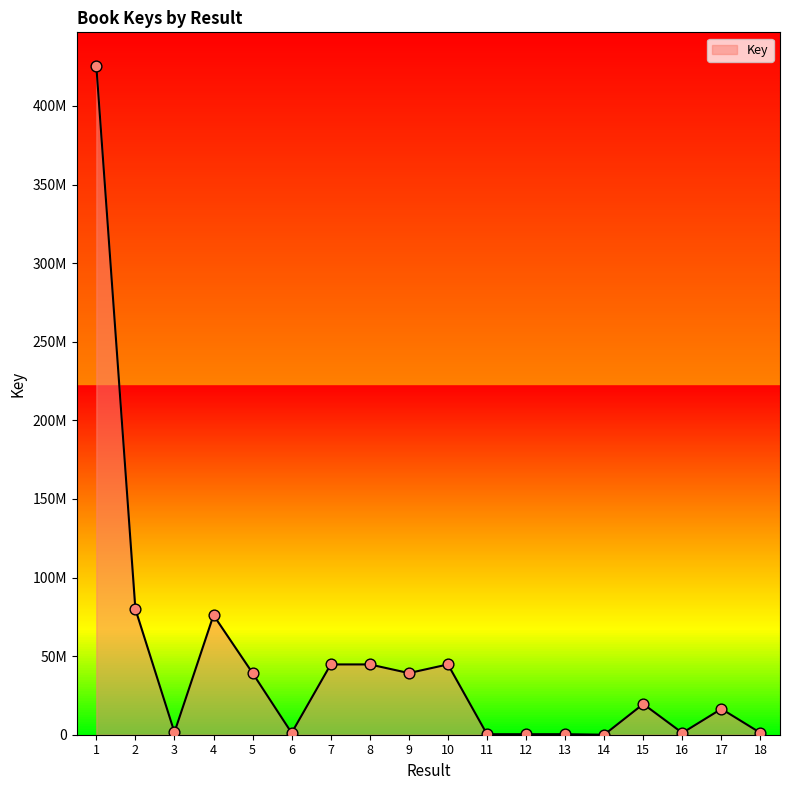

Which has a higher value, 8 or 15?

8